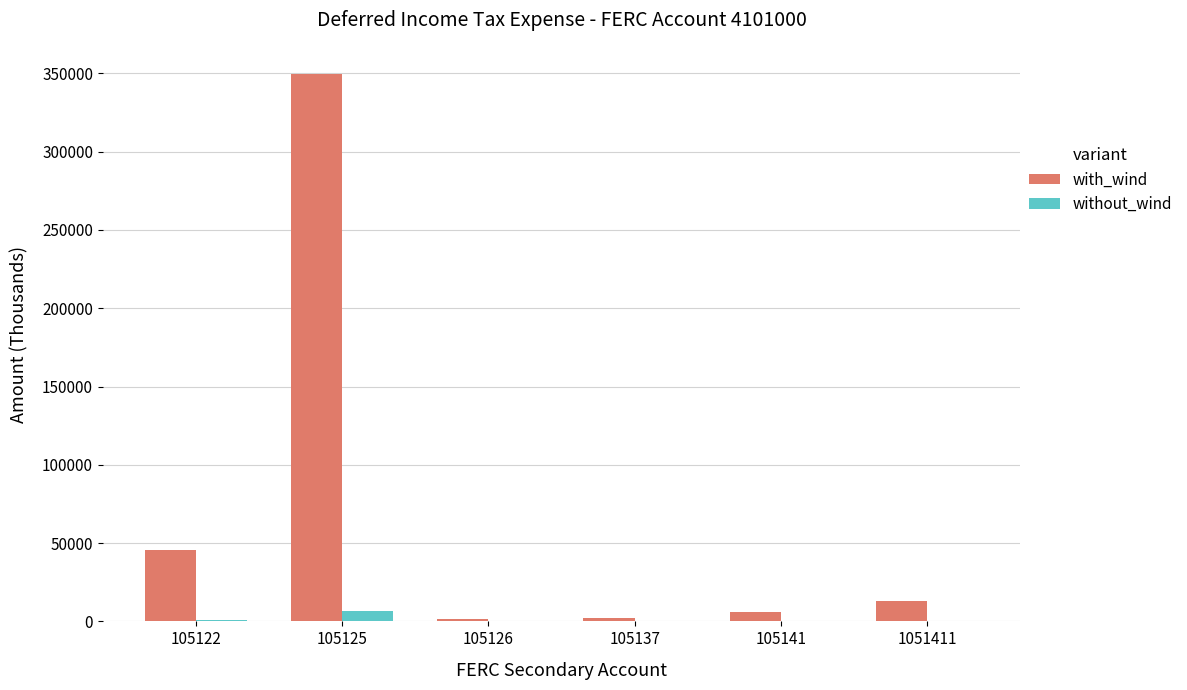

Is the value of with_wind at 105125 greater than the value of without_wind at 105122?

Yes